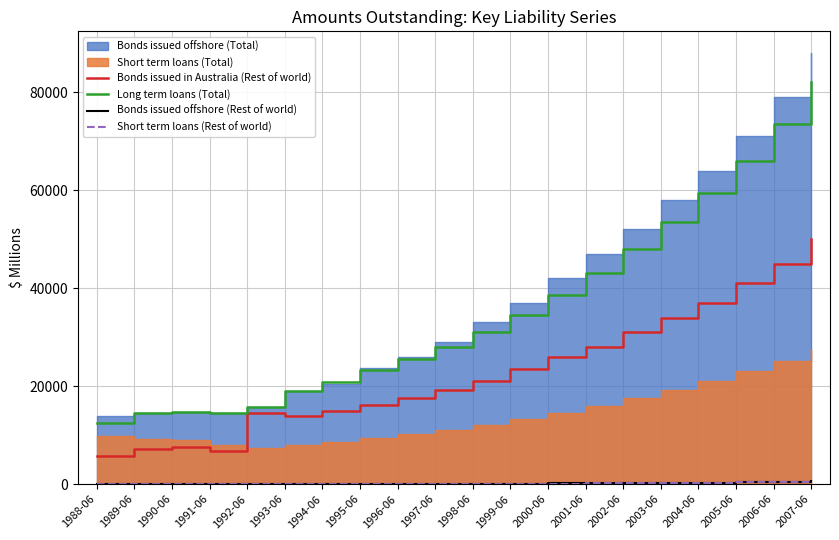

At which label does Long term loans (Total) reach its minimum?

1988-06